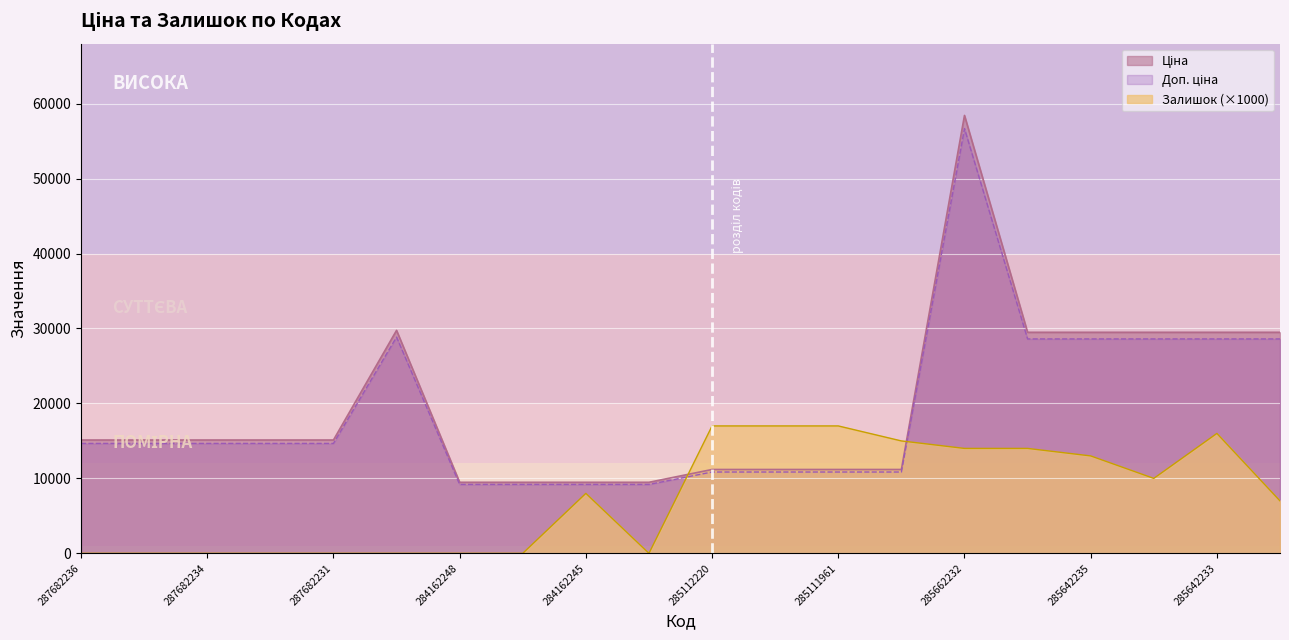

Which series has the largest total across all categories?

Ціна